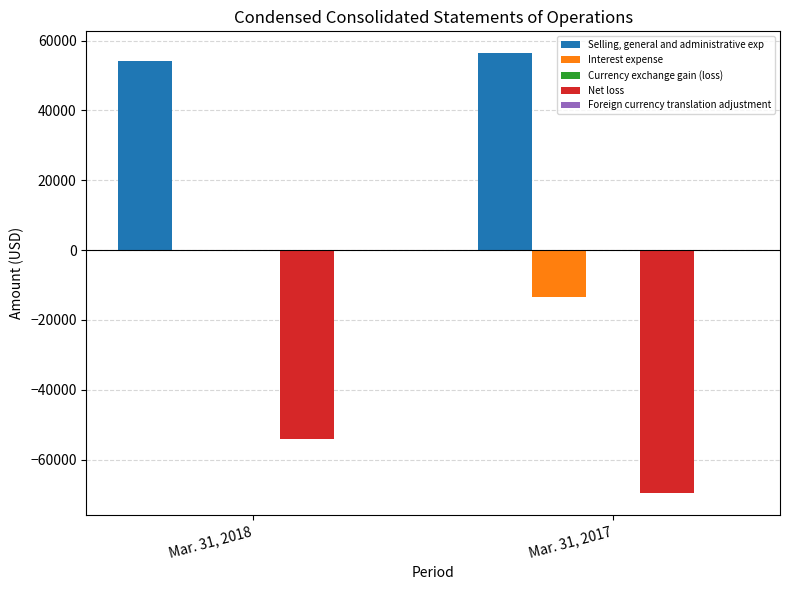

What is the highest value of the Net loss series?

-54046